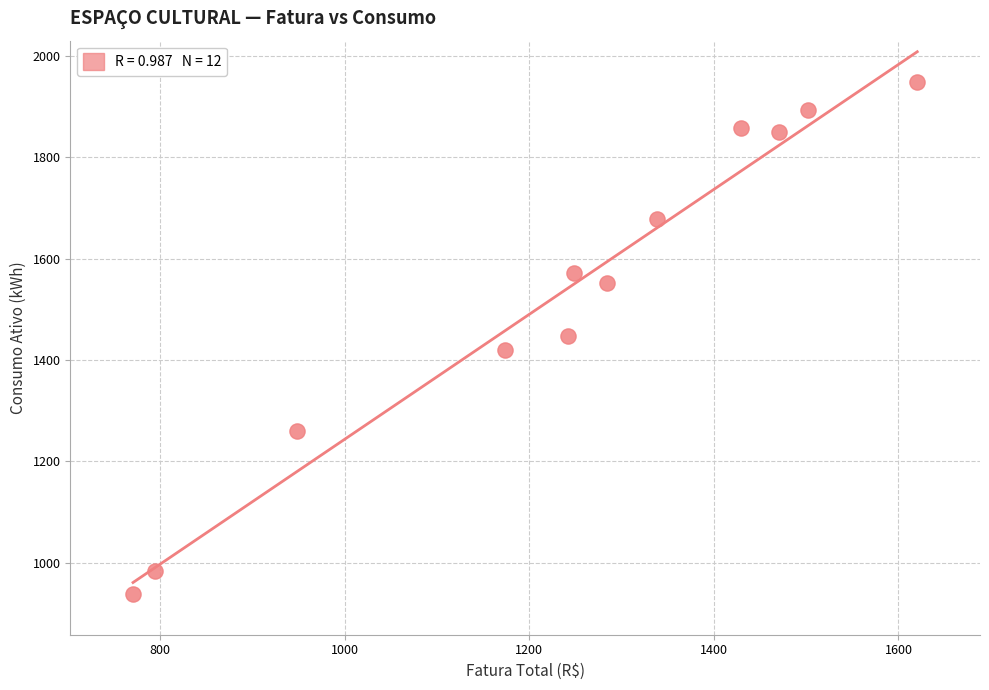

What is the range of Y values (max minus min)?

1010